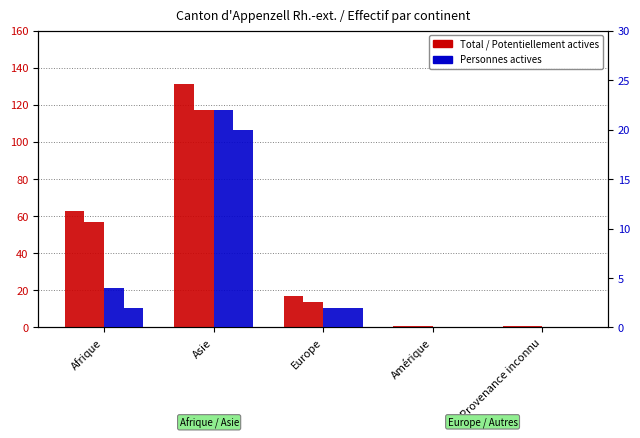

Reading right to left, extract all data points from this chart.

Total requérants: Provenance inconnu=1	Amérique=1	Europe=17	Asie=131	Afrique=63
Personnes potentiellement actives: Provenance inconnu=1	Amérique=1	Europe=14	Asie=117	Afrique=57
Personnes actives: Provenance inconnu=0	Amérique=0	Europe=2	Asie=22	Afrique=4
Personnes actives même mois: Provenance inconnu=0	Amérique=0	Europe=2	Asie=20	Afrique=2